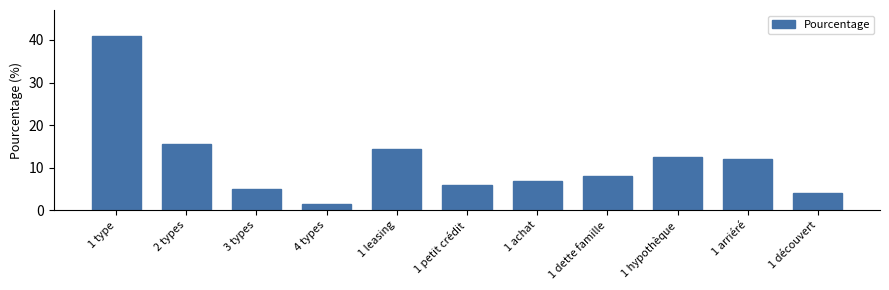

Reading left to right, extract all data points from this chart.

1 type=40.9	2 types=15.6	3 types=5.1	4 types=1.4	1 leasing=14.5	1 petit crédit=5.9	1 achat=6.9	1 dette famille=8.1	1 hypothèque=12.6	1 arriéré=12.1	1 découvert=4.0